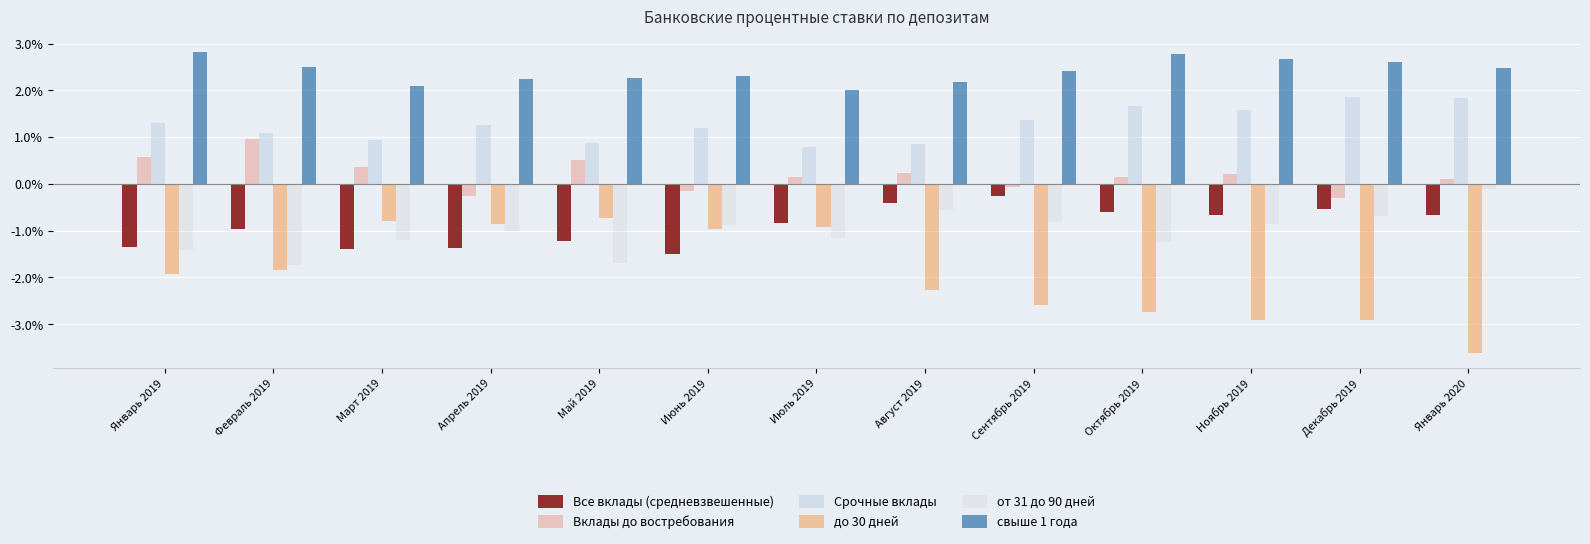

What is the value of the Все вклады (средневзвешенные) bar at the 7th from the left?

-0.8